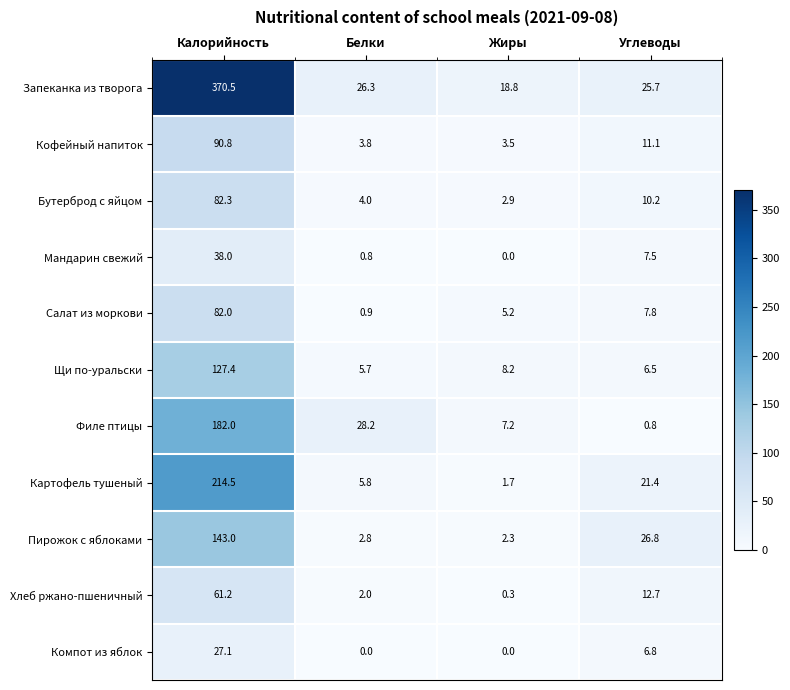

Rank the series by their maximum value, from lowest to highest.

Компот из яблок, Мандарин свежий, Хлеб ржано-пшеничный, Салат из моркови, Бутерброд с яйцом, Кофейный напиток, Щи по-уральски, Пирожок с яблоками, Филе птицы, Картофель тушеный, Запеканка из творога